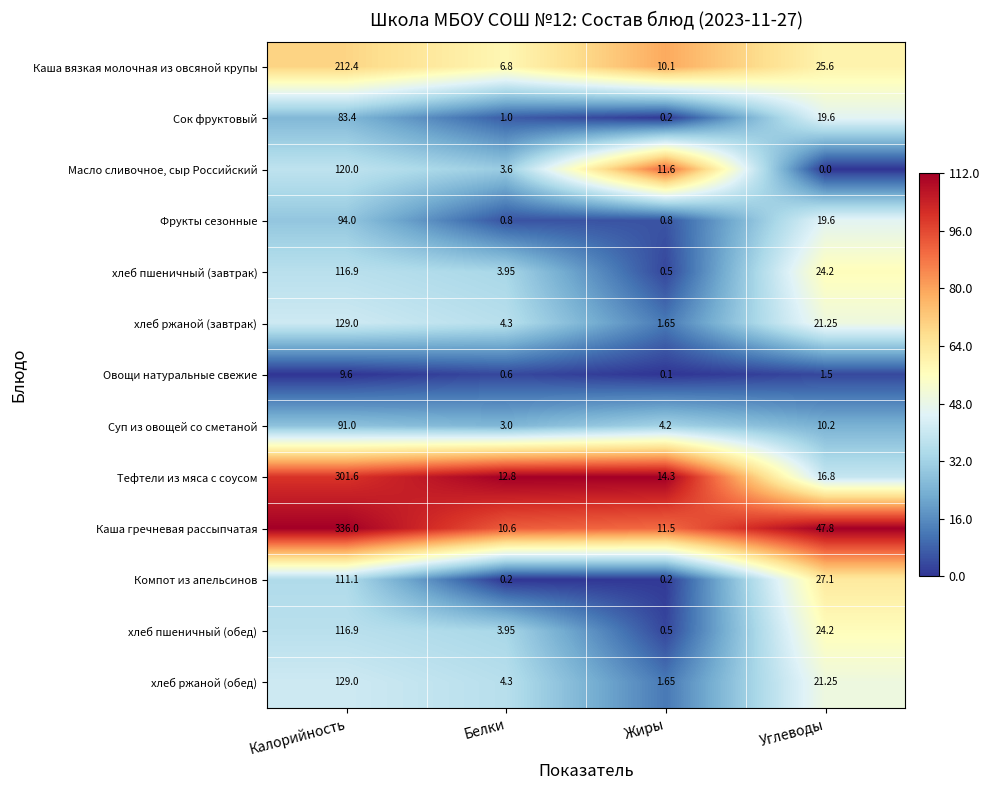

How many values in the хлеб пшеничный (завтрак) series are below 24?

2